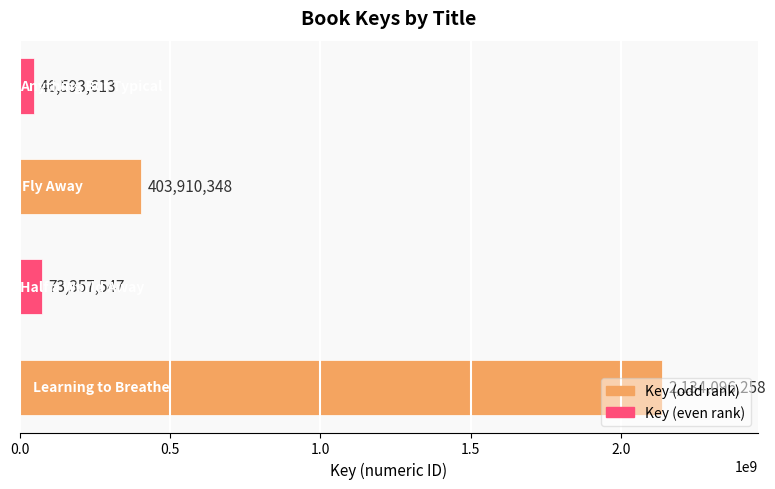

What is the minimum value shown in the chart?

46593613